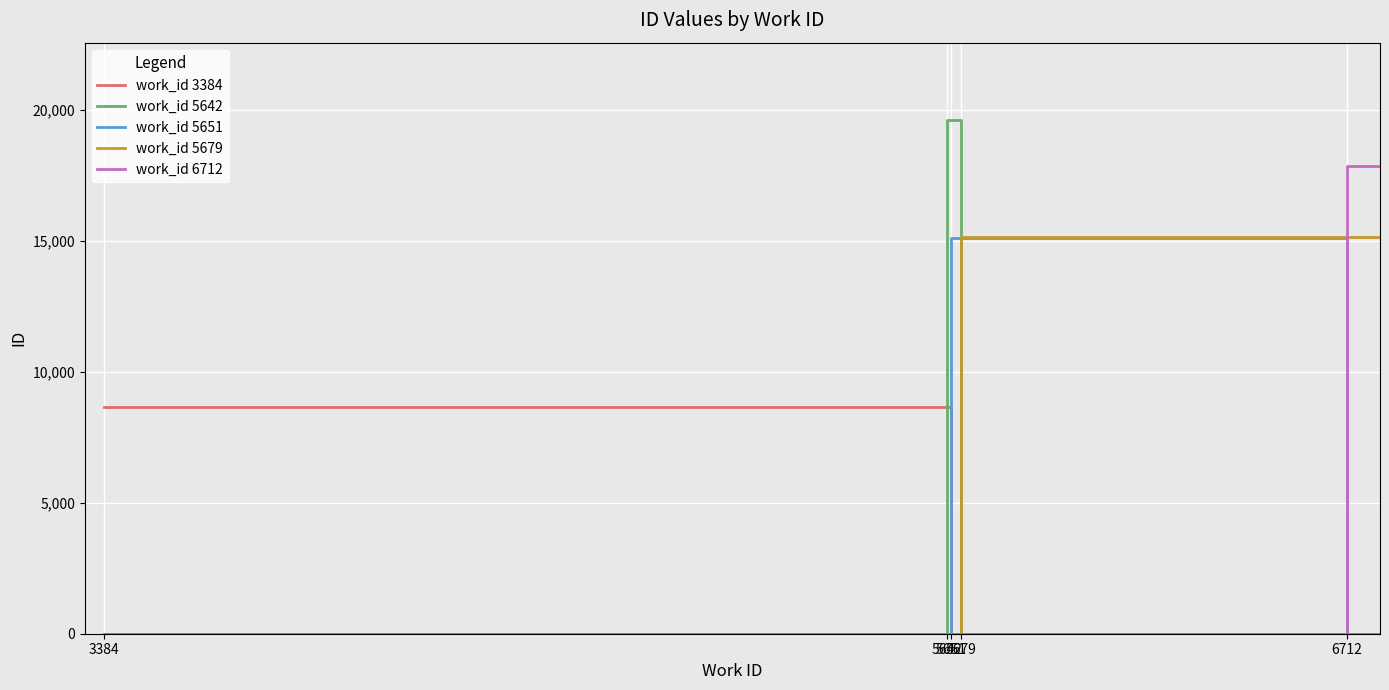

How many lines are shown in the chart?

5